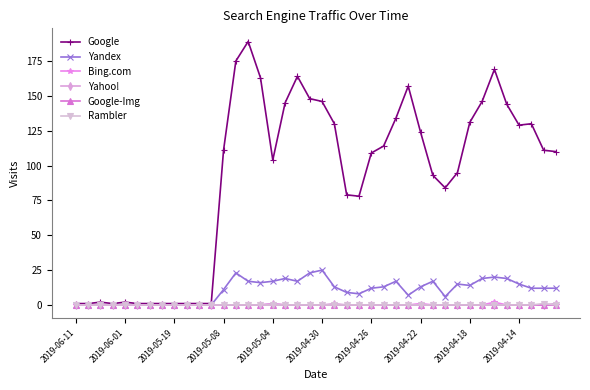

Which series has the largest range (max minus min)?

Google